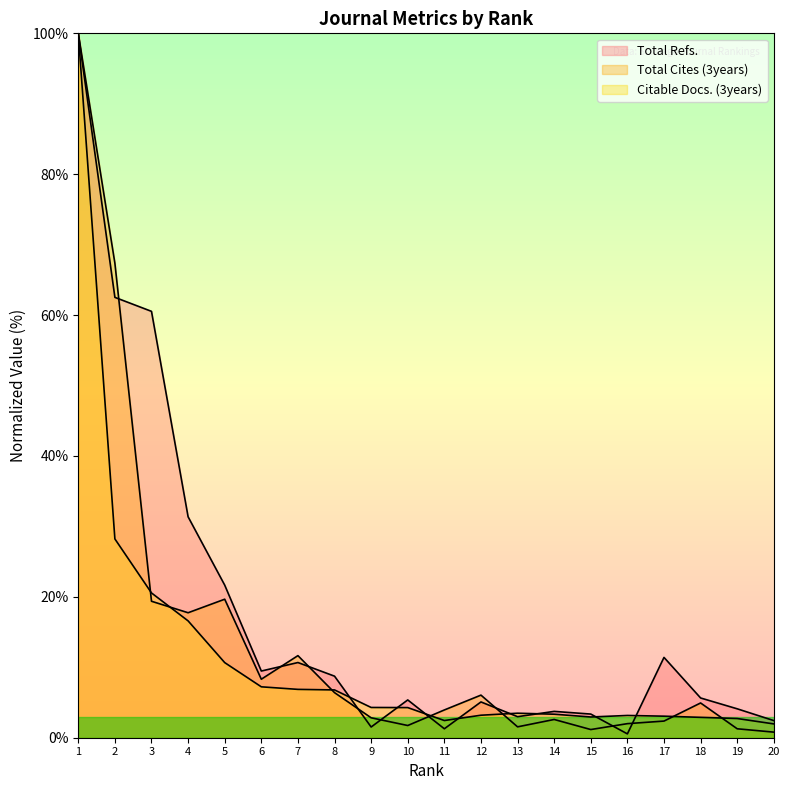

List the series in order of their peak value, highest first.

Total Refs., Total Cites (3years), Citable Docs. (3years)